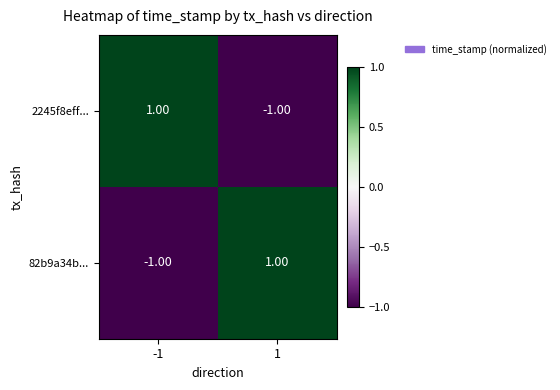

What is the difference between the highest and lowest values at 1?

2